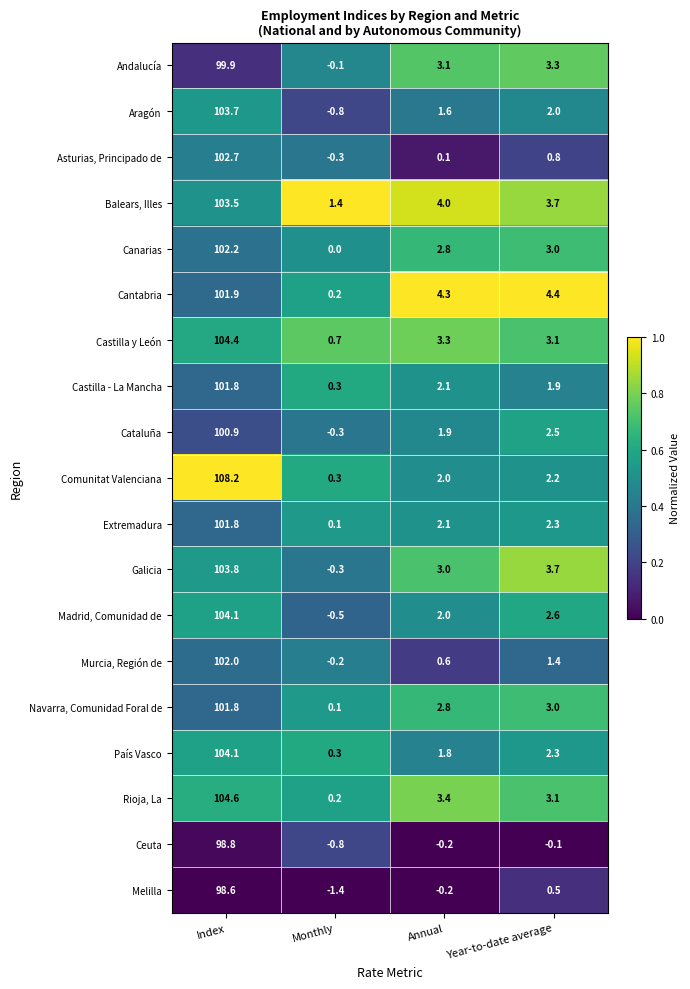

Which label corresponds to the largest value in the chart?

Index